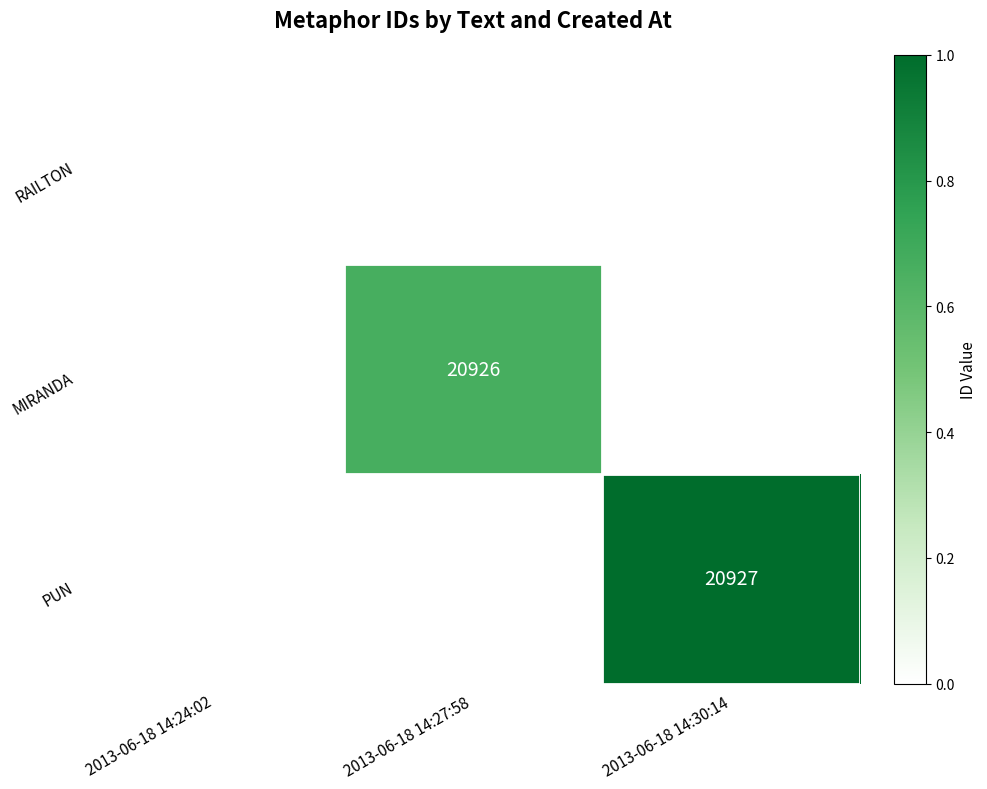

Is the value of RAILTON at 2013-06-18 14:24:02 greater than the value of PUN at 2013-06-18 14:30:14?

No